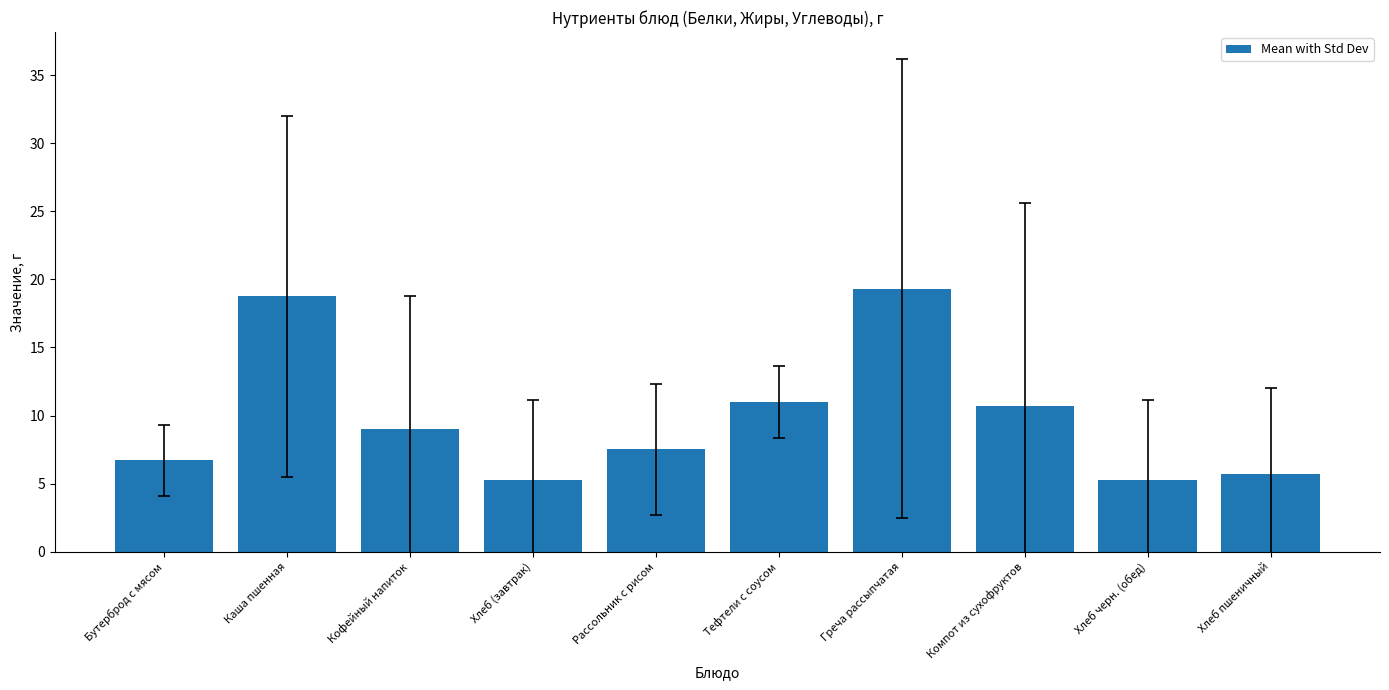

Does the chart contain any negative values?

No